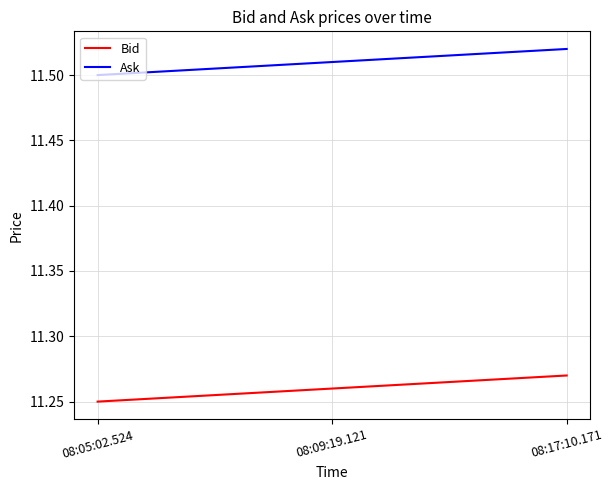

How many Ask values are between 11 and 12?

3